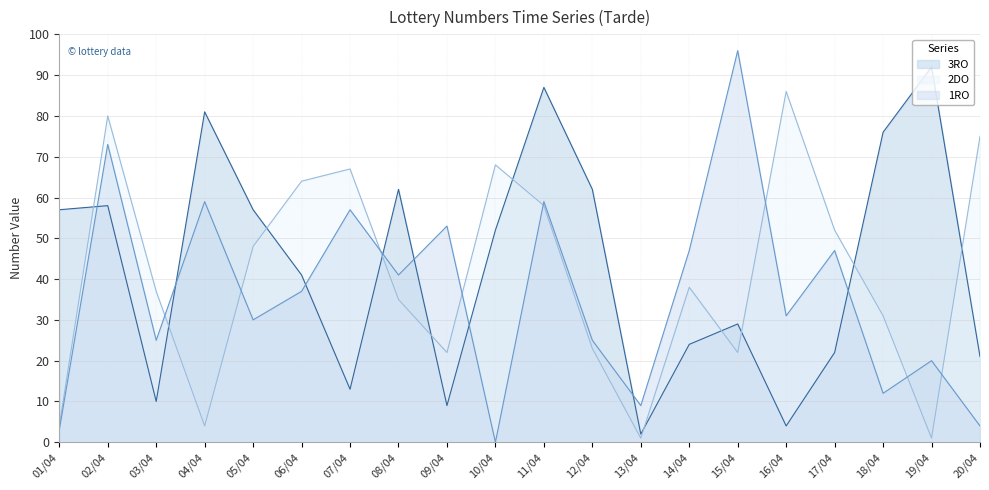

What is the greatest value displayed?

96